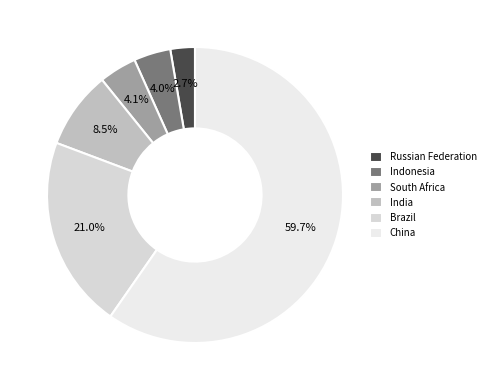

How much of the chart is everything except Indonesia?

96.0%